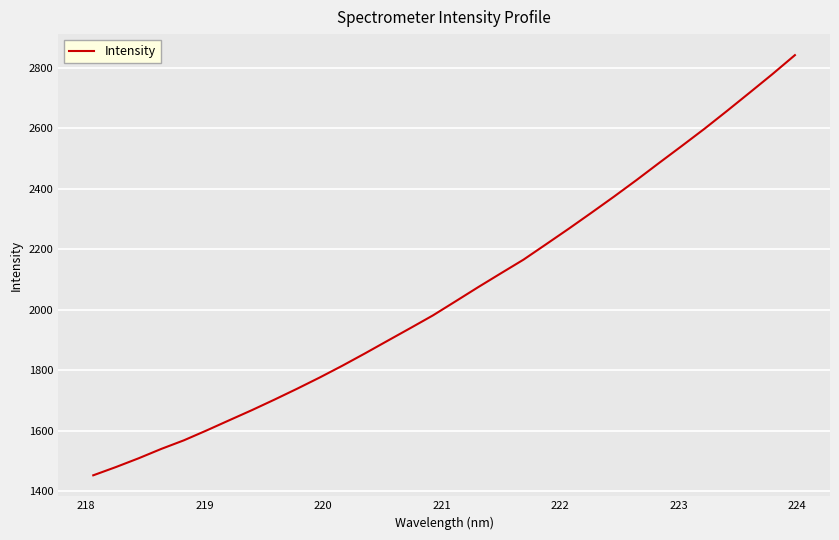

What is the sum of all values?

65765.5